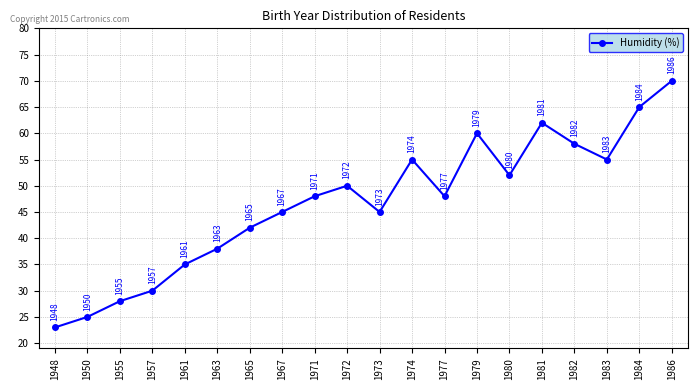

How many series are shown in this chart?

1